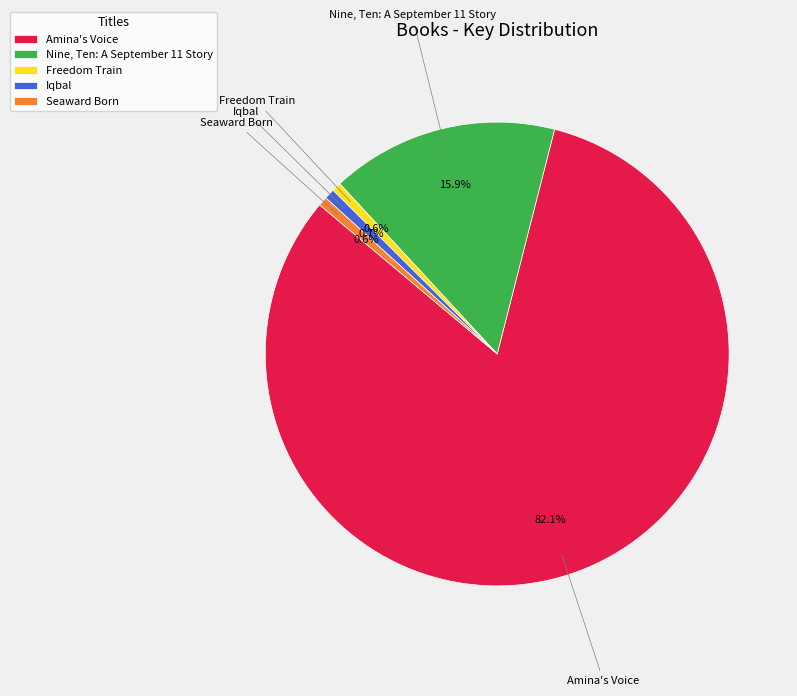

To the nearest percent, what is the combined percentage of Freedom Train and Amina's Voice?

83%